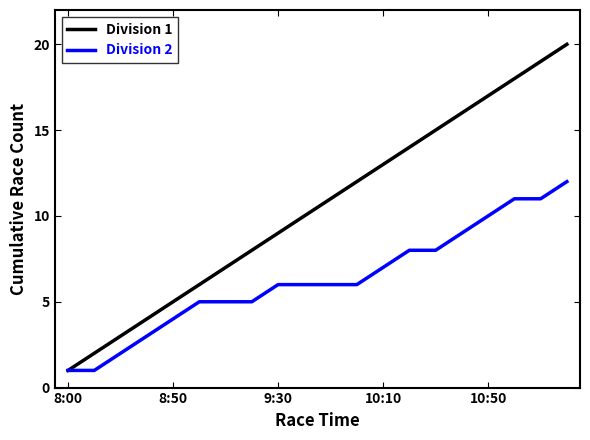

Which series has the largest range (max minus min)?

Division 1